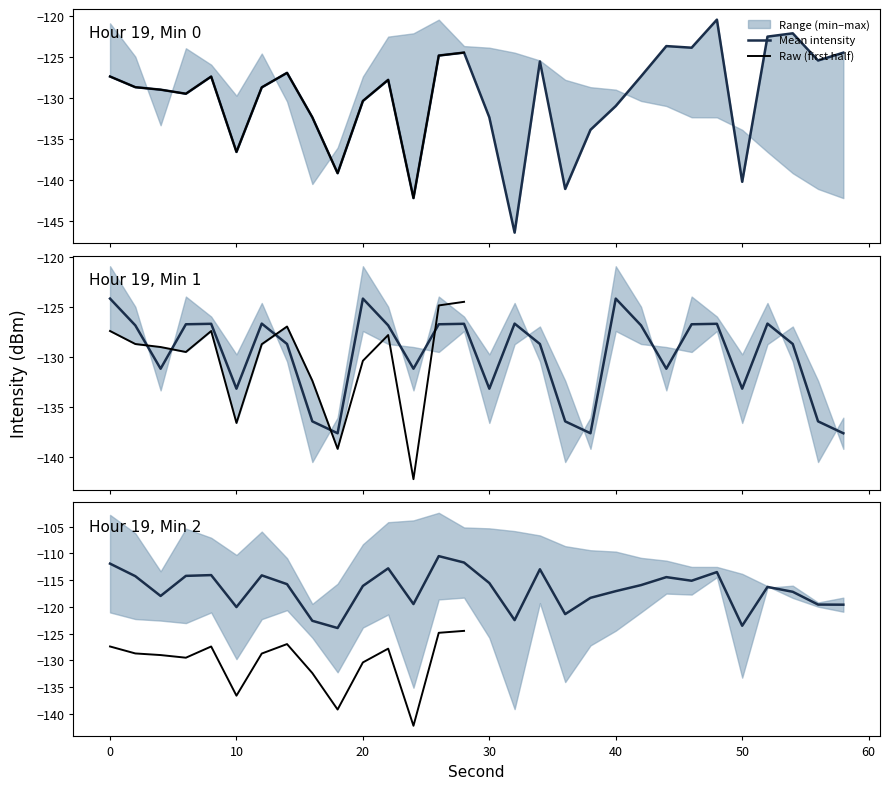

How many categories are shown in the chart?

30